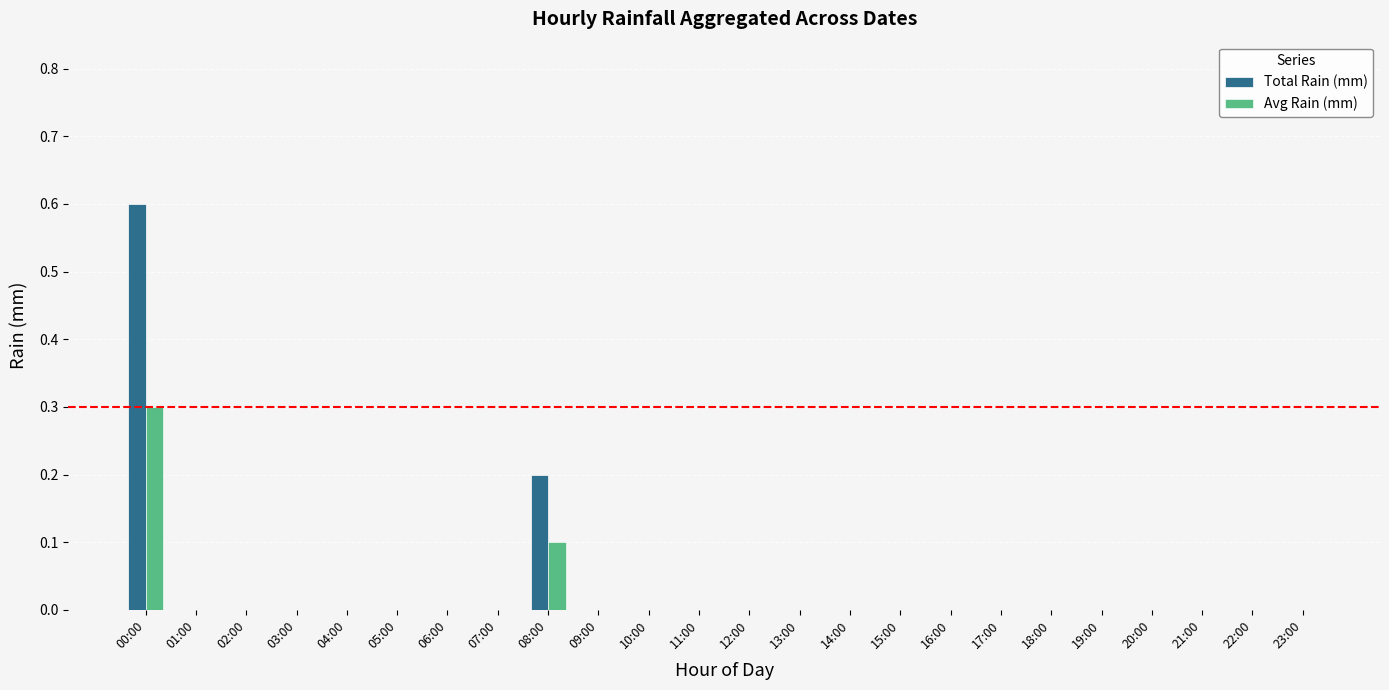

Is it true that Avg Rain (mm) equals 0.0 at 03:00?

True